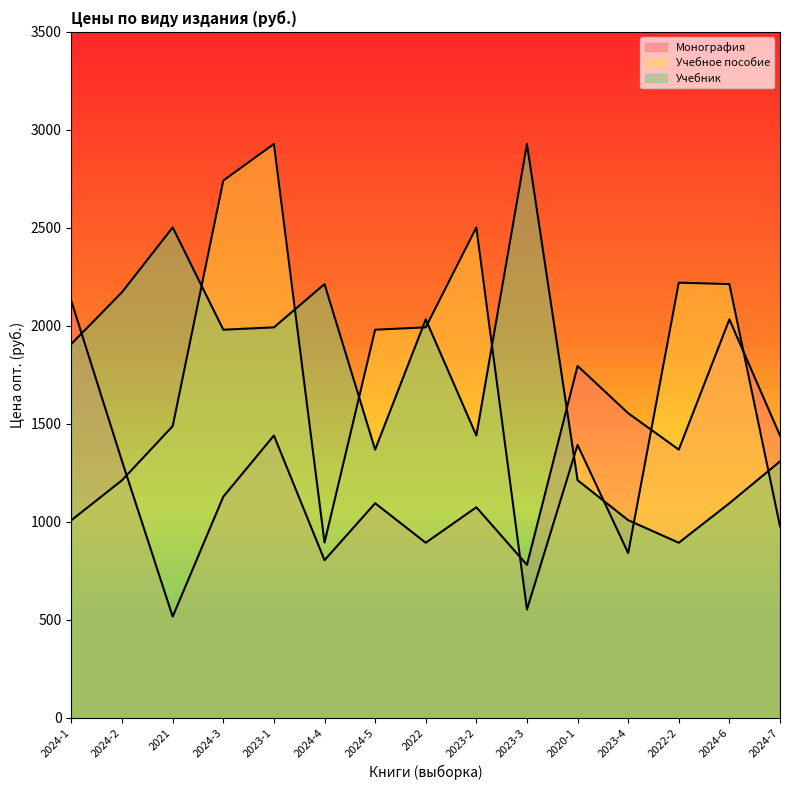

Which category has the lowest value across all series?

2021